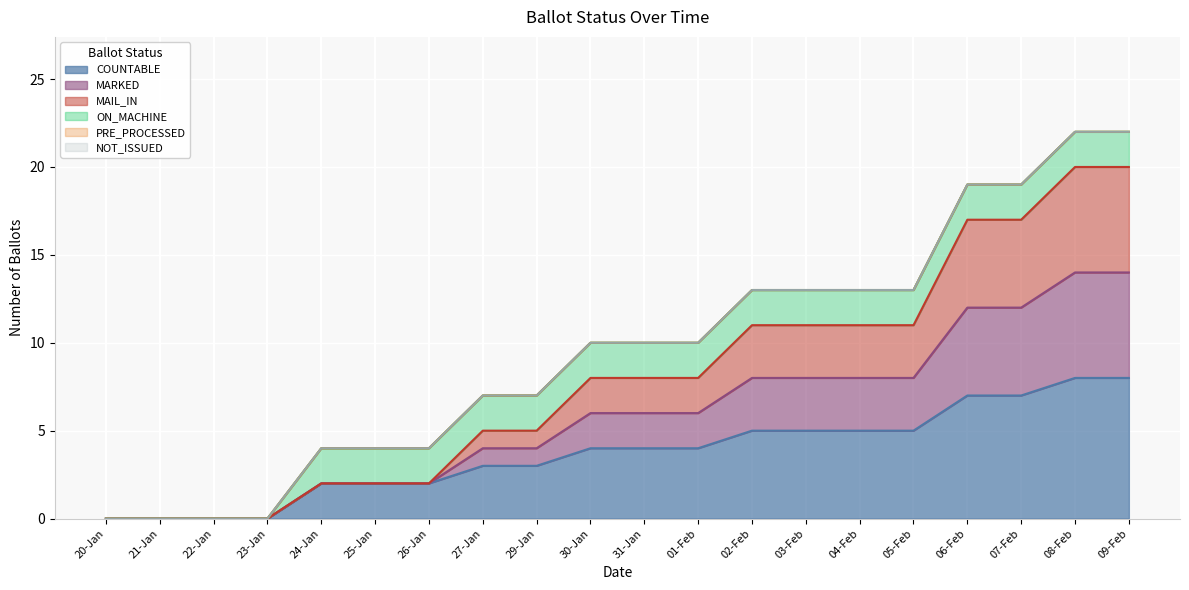

Does the chart display data point markers on the line(s)?

No